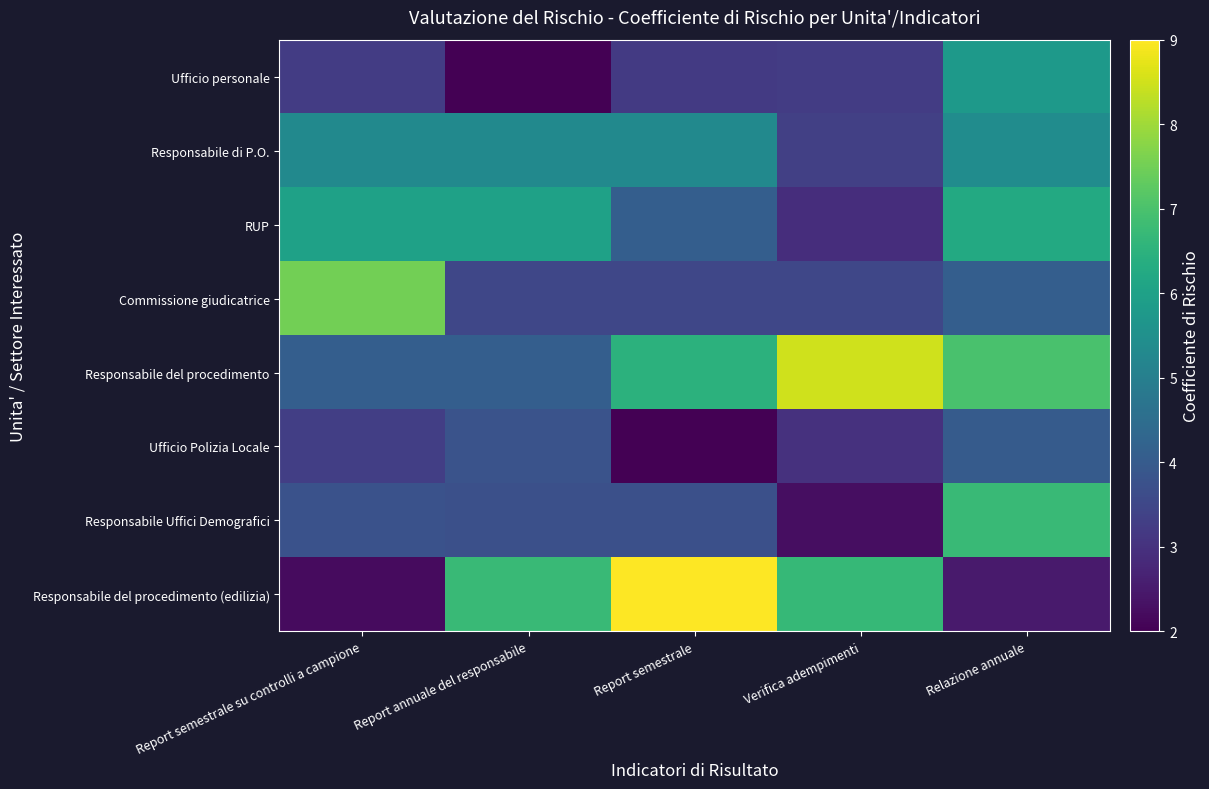

How many series are shown in this chart?

8